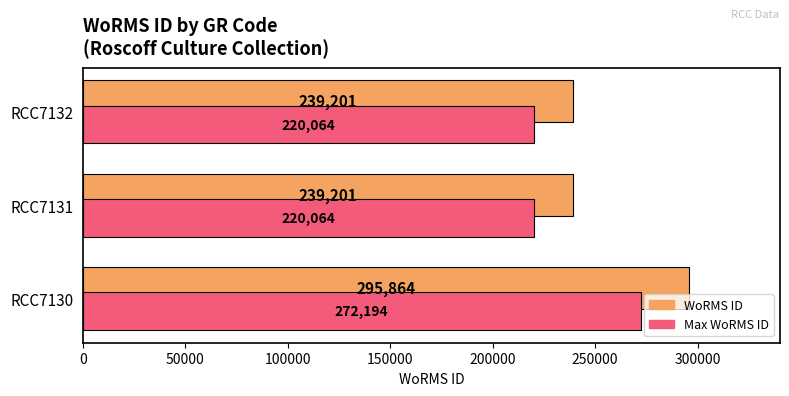

Is it true that WoRMS ID equals 120554.3 at RCC7132?

False